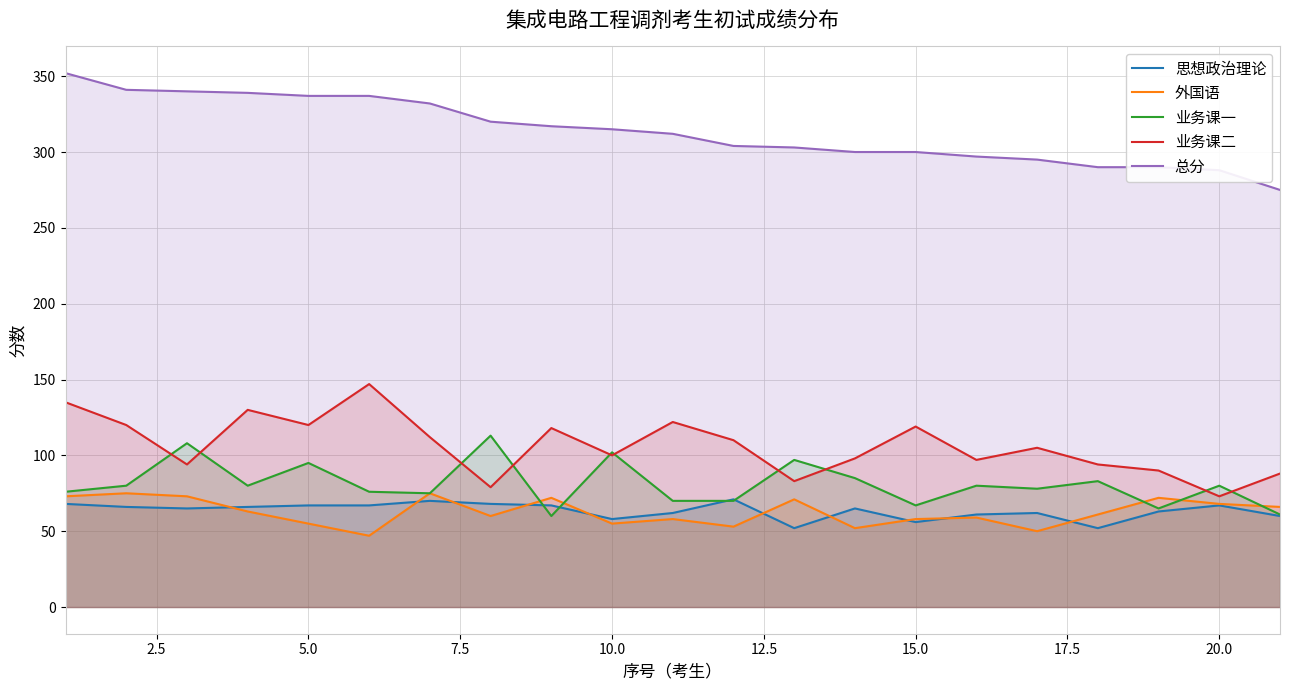

List the series in order of their peak value, highest first.

总分, 业务课二, 业务课一, 外国语, 思想政治理论